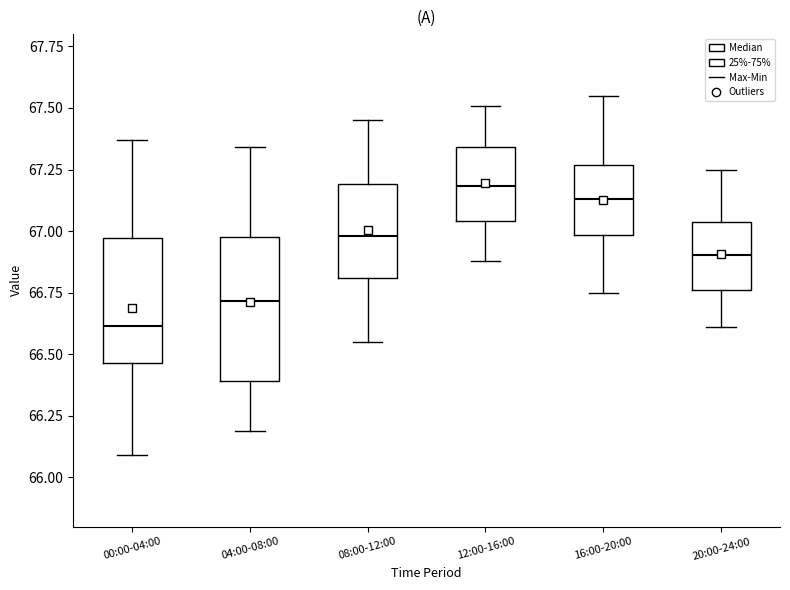

Reading left to right, transcribe this box plot: for each box, give where its median line is, the range the box spans, and where its two whiskers end, as read against the y-axis. The values are not printed on the chart, so give them approximately, as read against the axis.

00:00-04:00: median 66.60, box 66.45 to 66.95, whiskers 66.10 to 67.35
04:00-08:00: median 66.70, box 66.40 to 67.00, whiskers 66.20 to 67.35
08:00-12:00: median 67.00, box 66.80 to 67.20, whiskers 66.55 to 67.45
12:00-16:00: median 67.20, box 67.05 to 67.35, whiskers 66.90 to 67.50
16:00-20:00: median 67.15, box 67.00 to 67.25, whiskers 66.75 to 67.55
20:00-24:00: median 66.90, box 66.75 to 67.05, whiskers 66.60 to 67.25